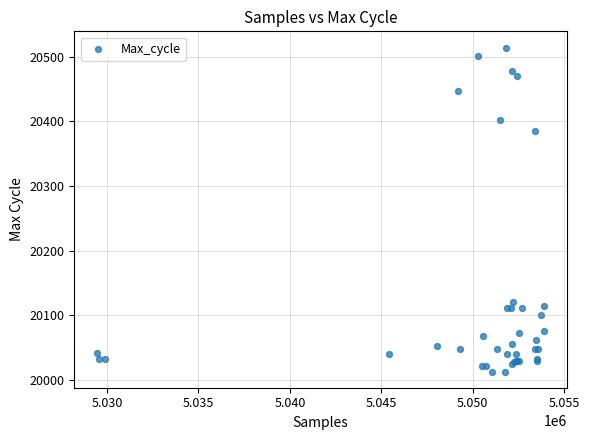

What Y value in the scatter plot is closest to 20263?

20385